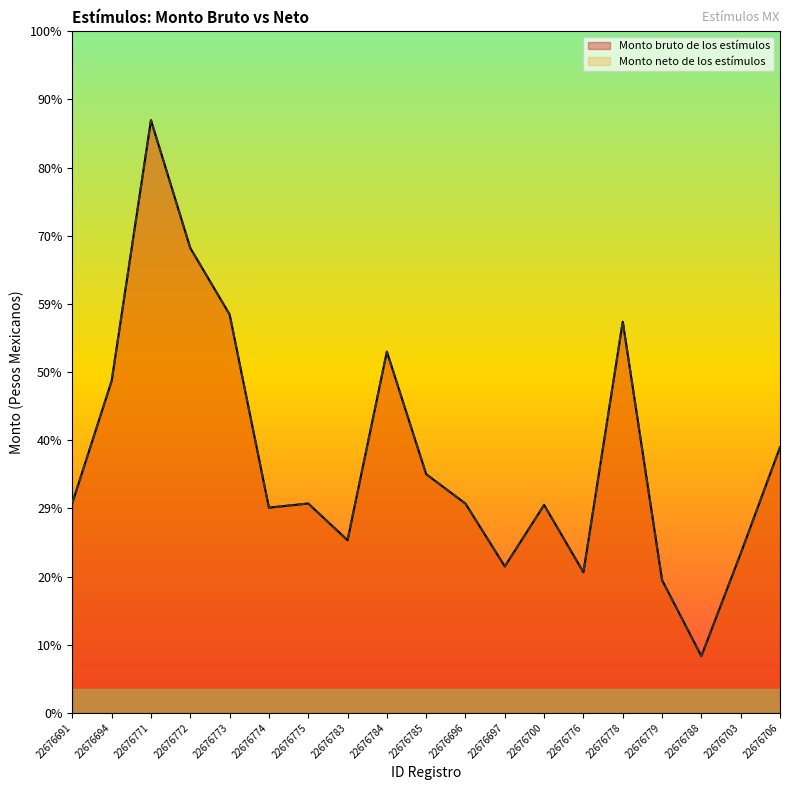

Rank the series by their maximum value, from highest to lowest.

Monto bruto de los estímulos, Monto neto de los estímulos